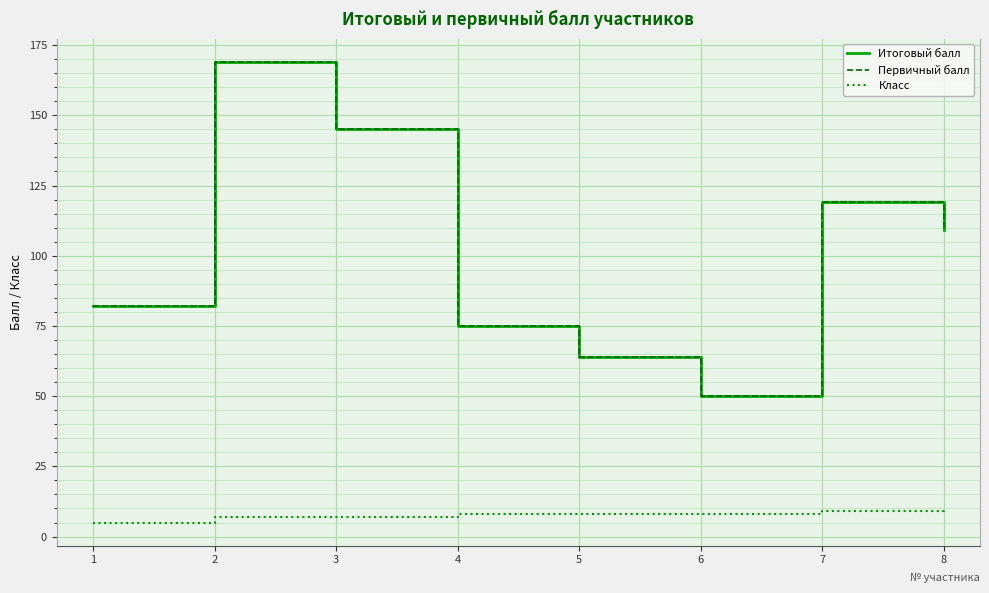

Rank the categories by Класс value from lowest to highest.

1, 2, 3, 4, 5, 6, 7, 8